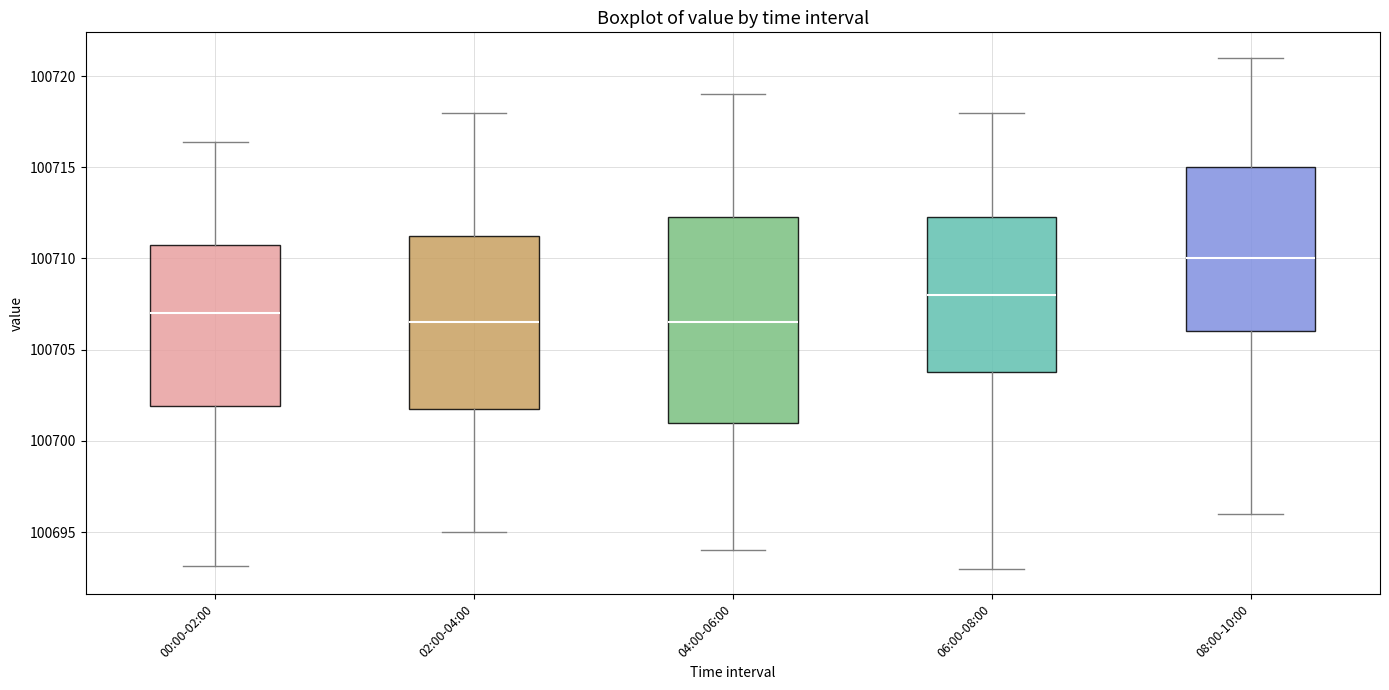

Reading left to right, transcribe this box plot: for each box, give where its median line is, the range the box spans, and where its two whiskers end, as read against the y-axis. The values are not printed on the chart, so give them approximately, as read against the axis.

00:00-02:00: median 100707.0, box 100702.0 to 100710.5, whiskers 100693.0 to 100716.5
02:00-04:00: median 100706.5, box 100702.0 to 100711.5, whiskers 100695.0 to 100718.0
04:00-06:00: median 100706.5, box 100701.0 to 100712.5, whiskers 100694.0 to 100719.0
06:00-08:00: median 100708.0, box 100704.0 to 100712.5, whiskers 100693.0 to 100718.0
08:00-10:00: median 100710.0, box 100706.0 to 100715.0, whiskers 100696.0 to 100721.0